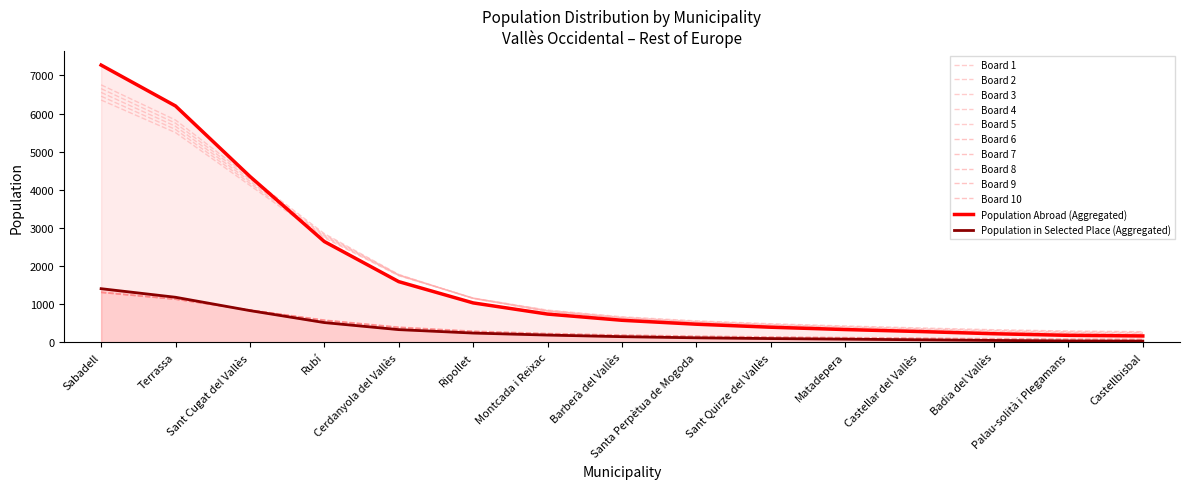

List the labels in order of Population in selected place value, largest first.

Sabadell, Terrassa, Sant Cugat del Vallès, Rubí, Cerdanyola del Vallès, Ripollet, Montcada i Reixac, Barberà del Vallès, Santa Perpètua de Mogoda, Sant Quirze del Vallès, Matadepera, Castellar del Vallès, Badia del Vallès, Palau-solità i Plegamans, Castellbisbal